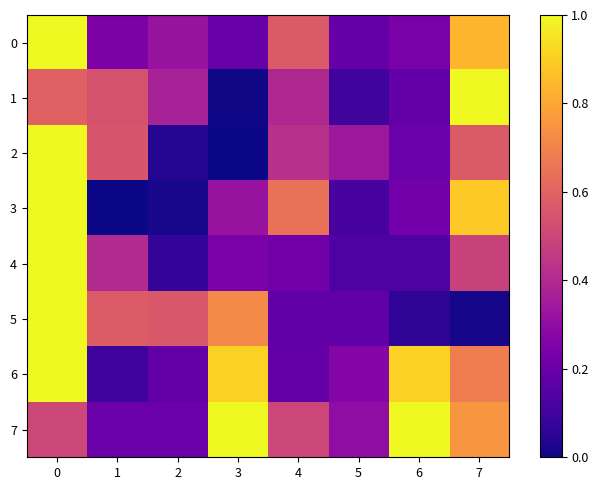

What is the sum of all 2 values?

3.1